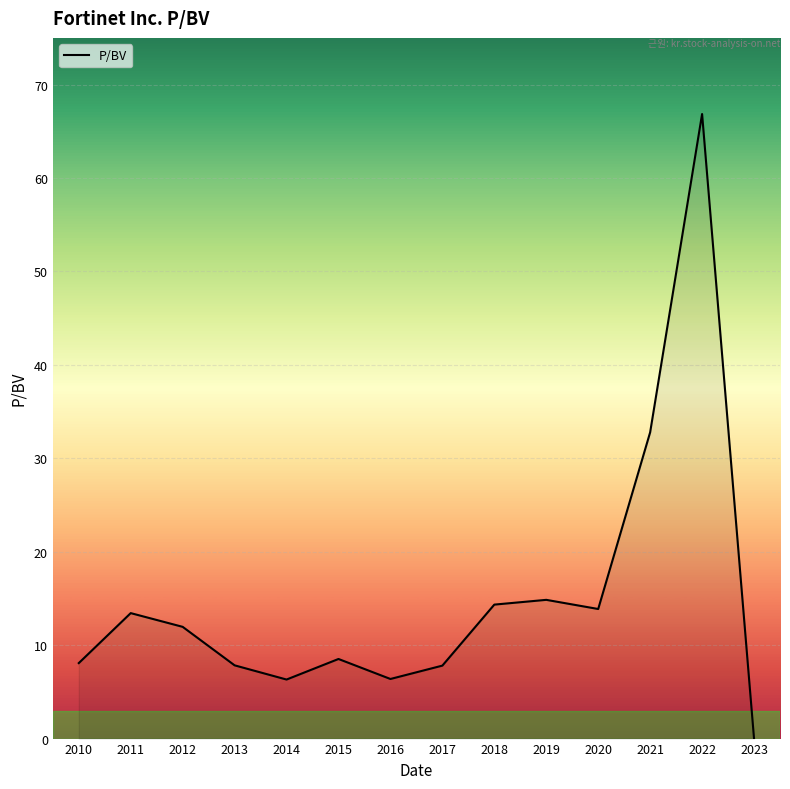

What is the difference between the values at 2011 and 2013?

5.6